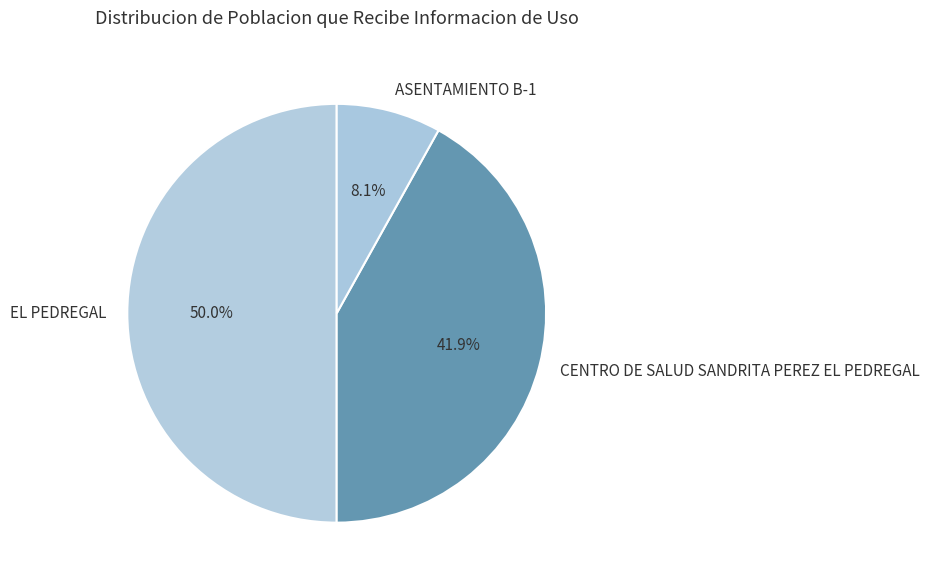

Count the number of slices in the pie.

3